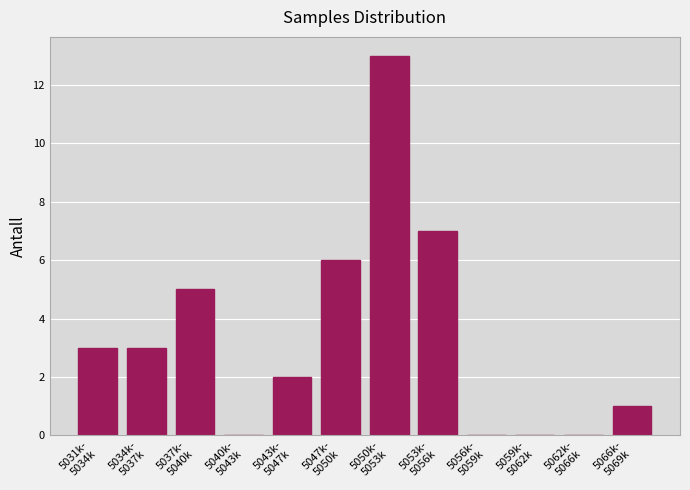

What is the sum of all values?

40